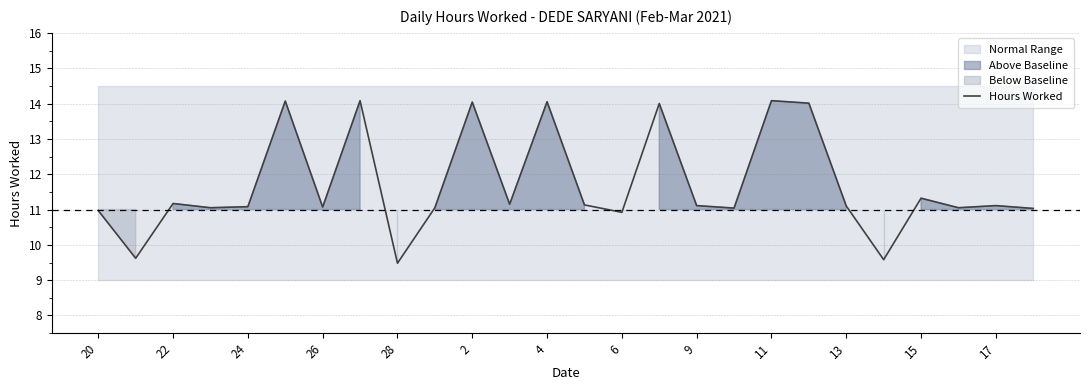

Reading left to right, extract all data points from this chart.

11.0	9.6	11.2	11.1	11.1	14.1	11.1	14.1	9.5	11.1	14.0	11.2	14.1	11.1	10.9	14.0	11.1	11.0	14.1	14.0	11.1	9.6	11.3	11.1	11.1	11.0